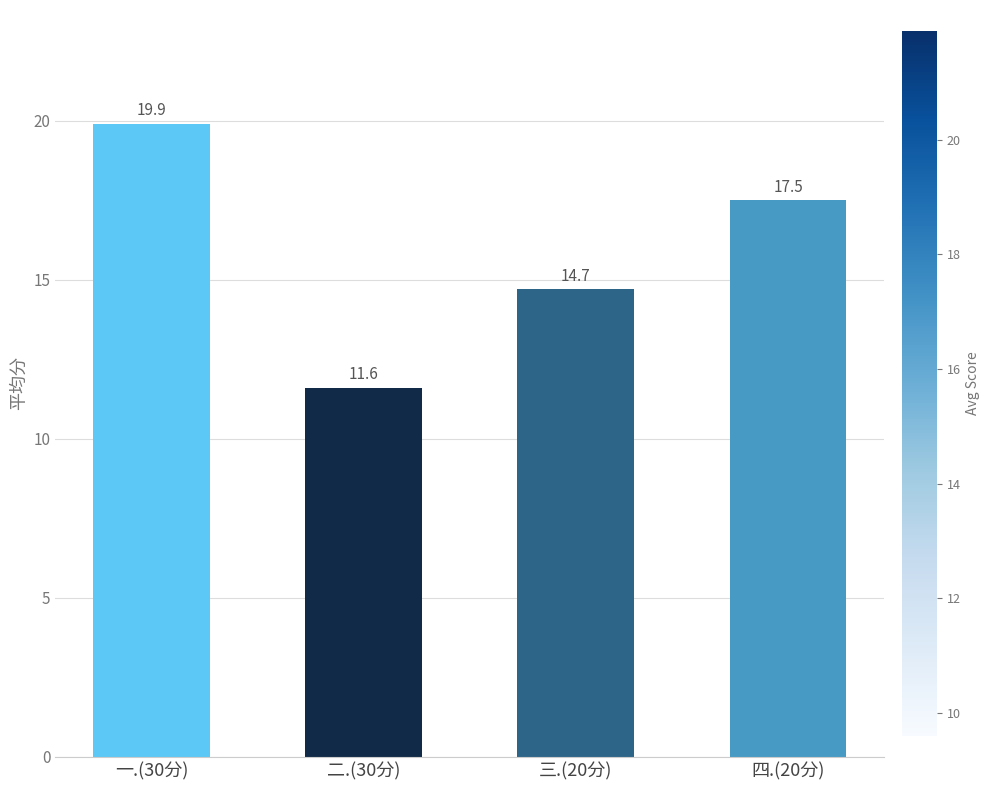

What is the ratio of the value at 四.(20分) to the value at 二.(30分)?

1.5